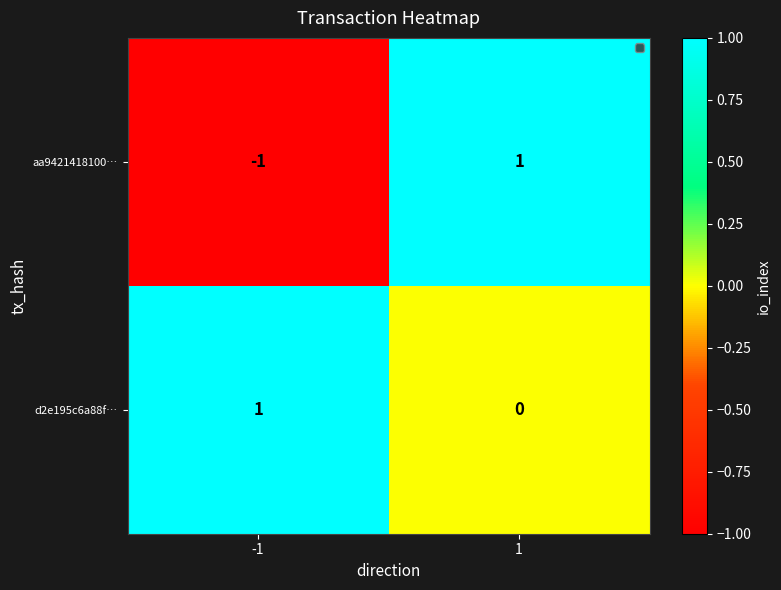

Which series changed the most between -1 and 1?

aa9421418100…